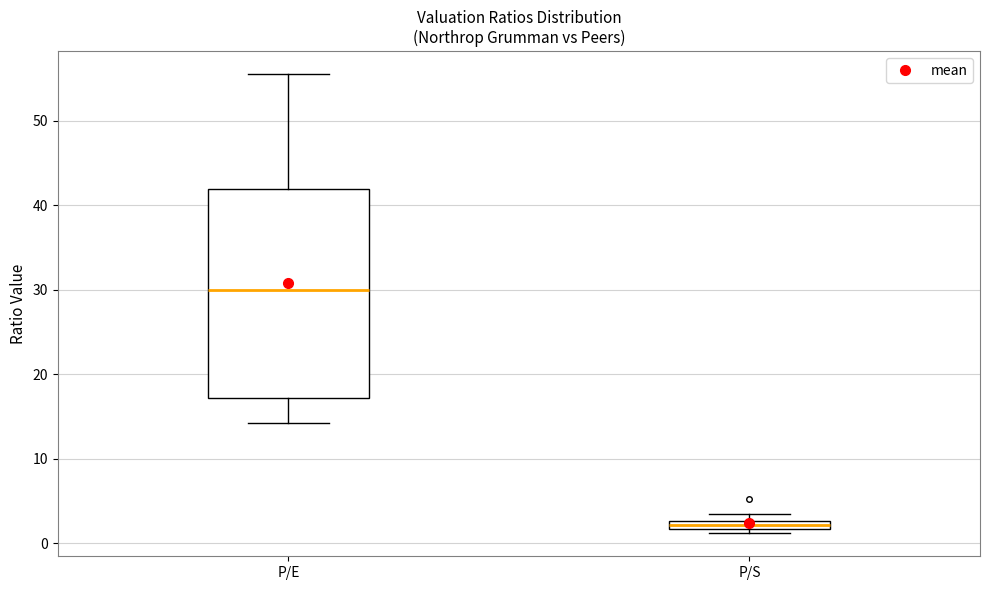

Which box is the tallest, from its lower edge to its upper edge?

P/E